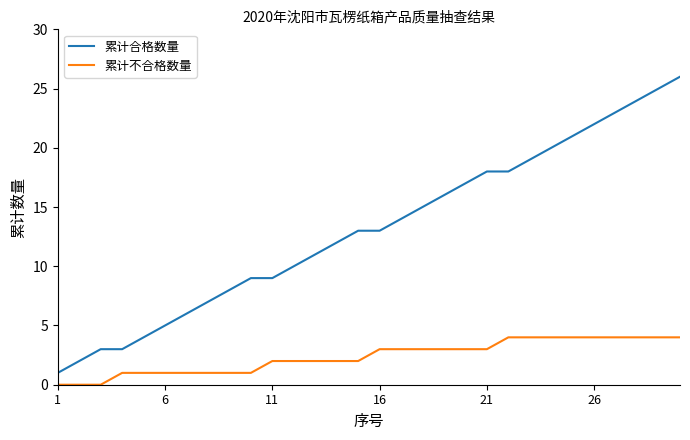

True or false: 累计合格数量 and 累计不合格数量 intersect in this chart.

False